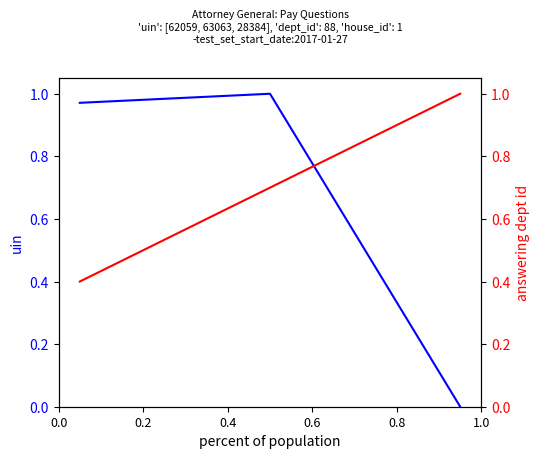

Does the chart have visible grid lines?

No